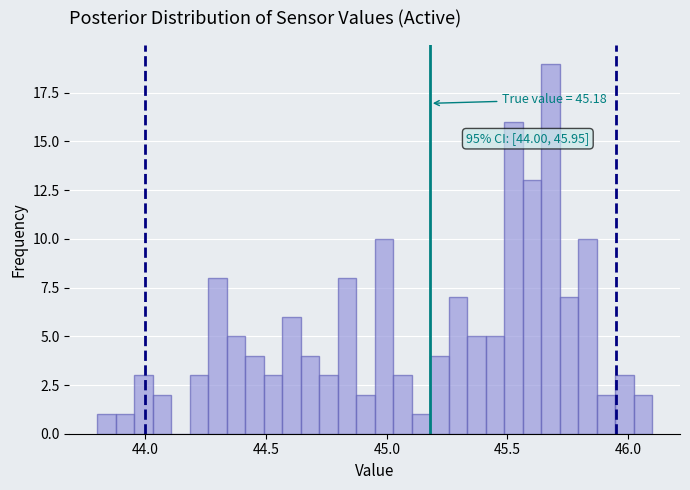

Around what value on the x-axis is the tallest bar? Give the approximate position of its centre, as read against the axis.

45.70